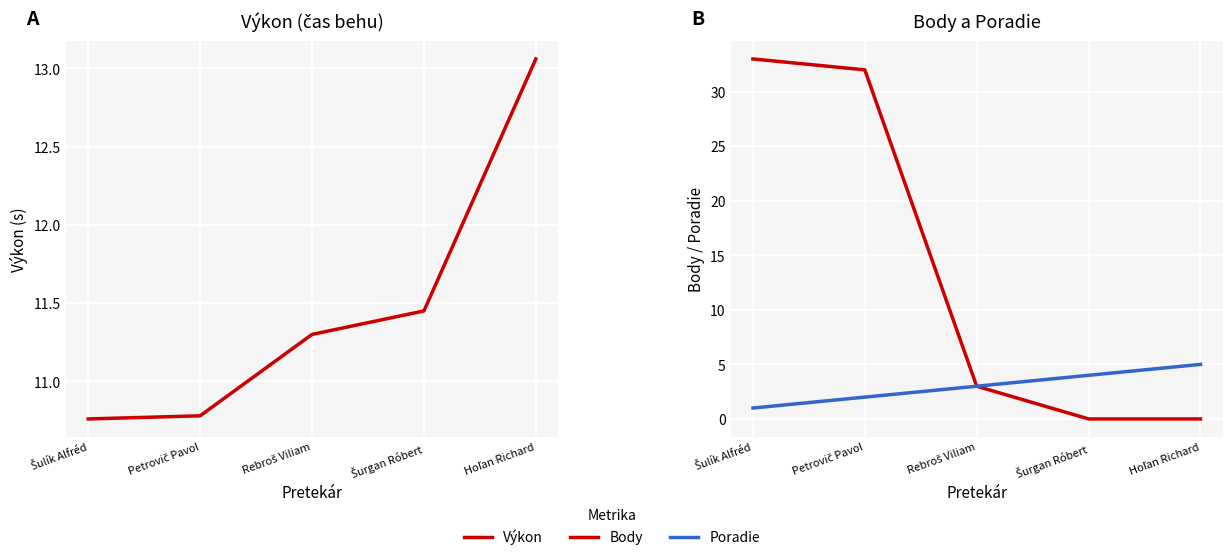

True or false: Poradie has a value of 2.0 at Šurgan Róbert.

False